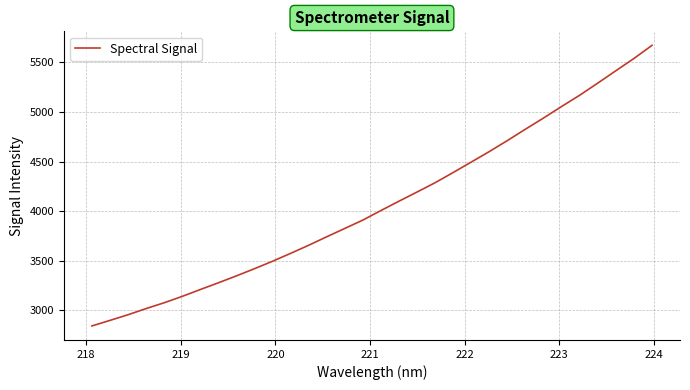

What is the minimum value shown in the chart?

2843.5